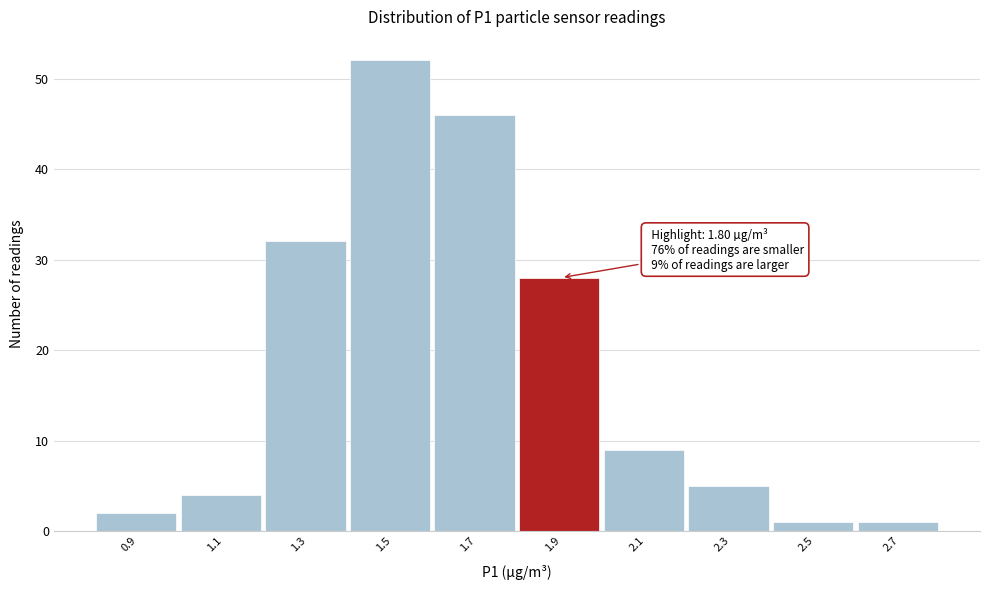

Which range on the x-axis has the tallest bar?

1.4 to 1.6